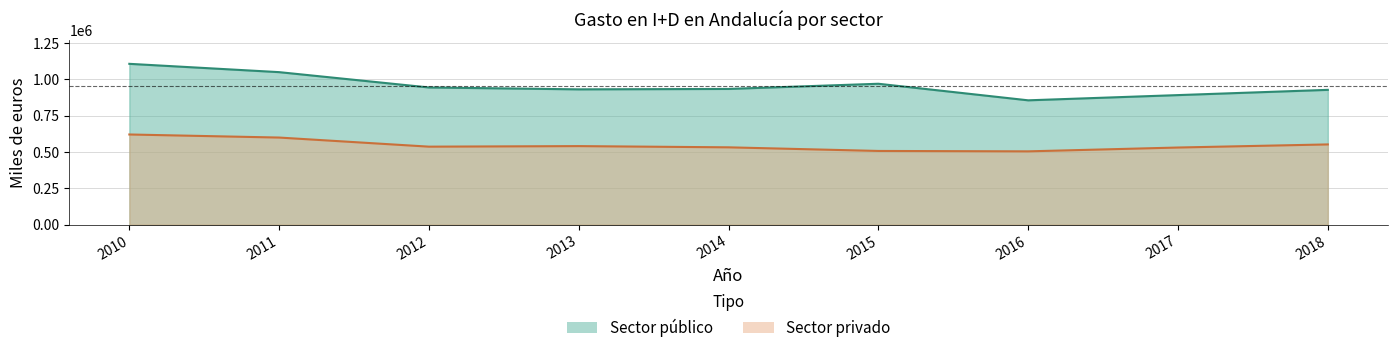

What is the difference between the Sector público values at 2011 and 2012?

105425